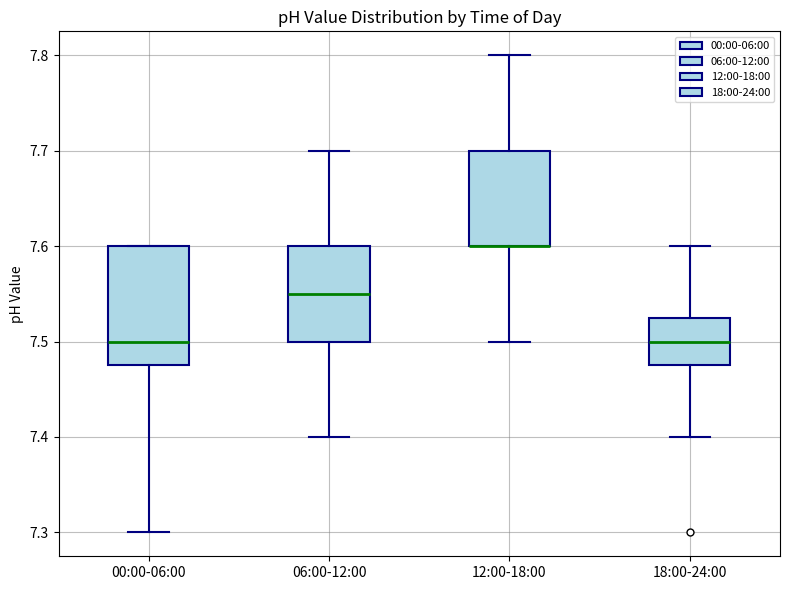

Where does the upper whisker of the box for 12:00-18:00 end on the y-axis? The values are not printed on the chart, so give them approximately, as read against the axis.

7.80